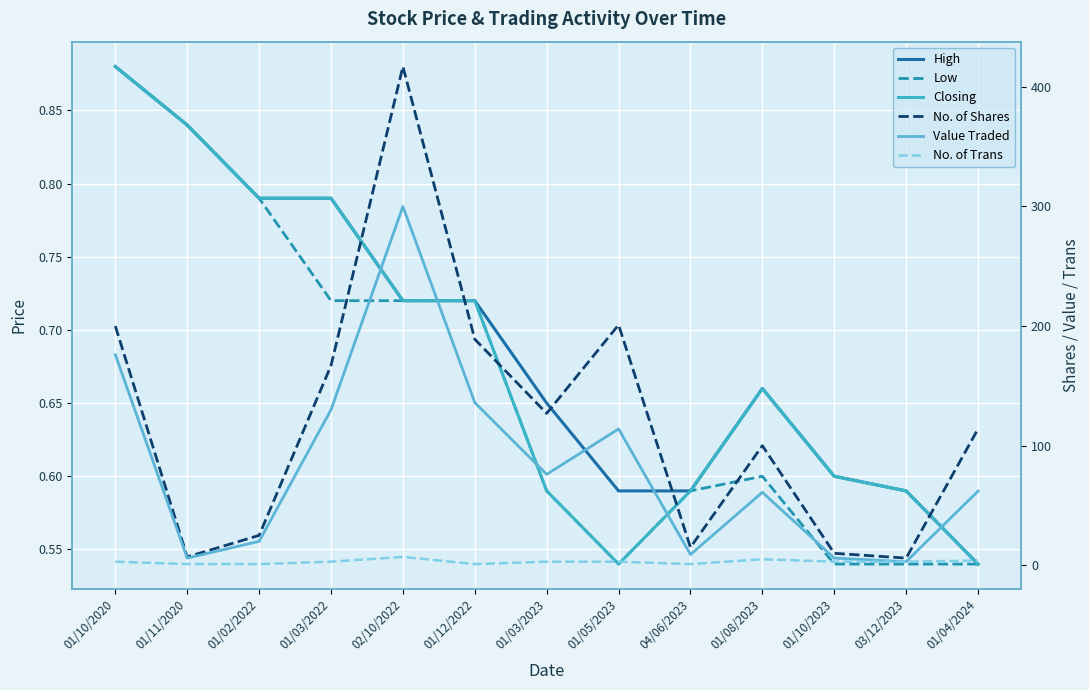

How many distinct data groups are displayed?

6